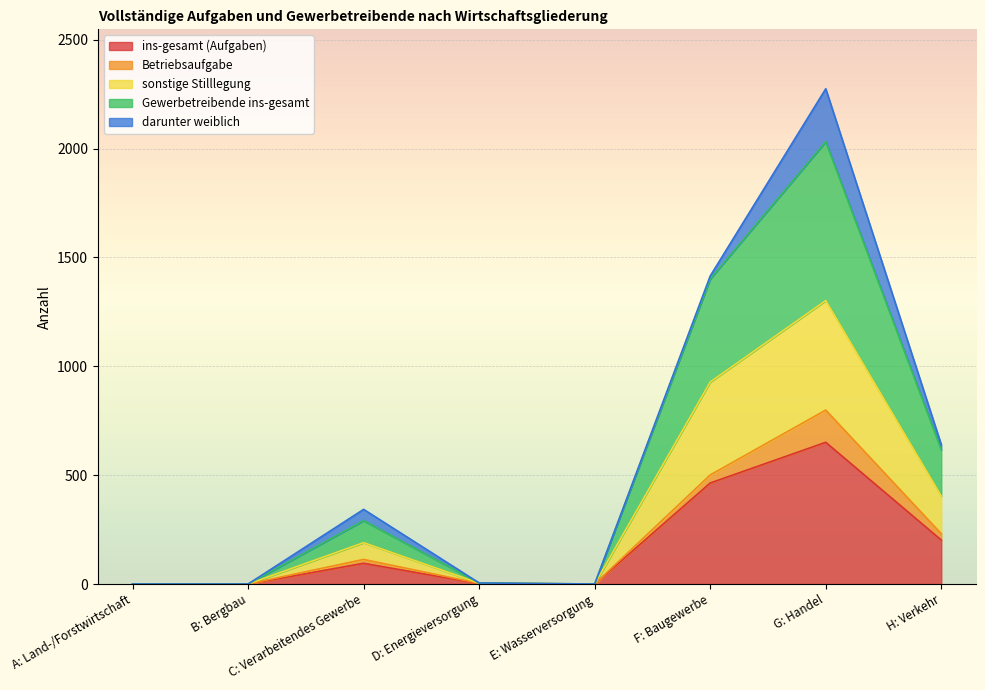

What is the total value across all series at G: Handel?

2275